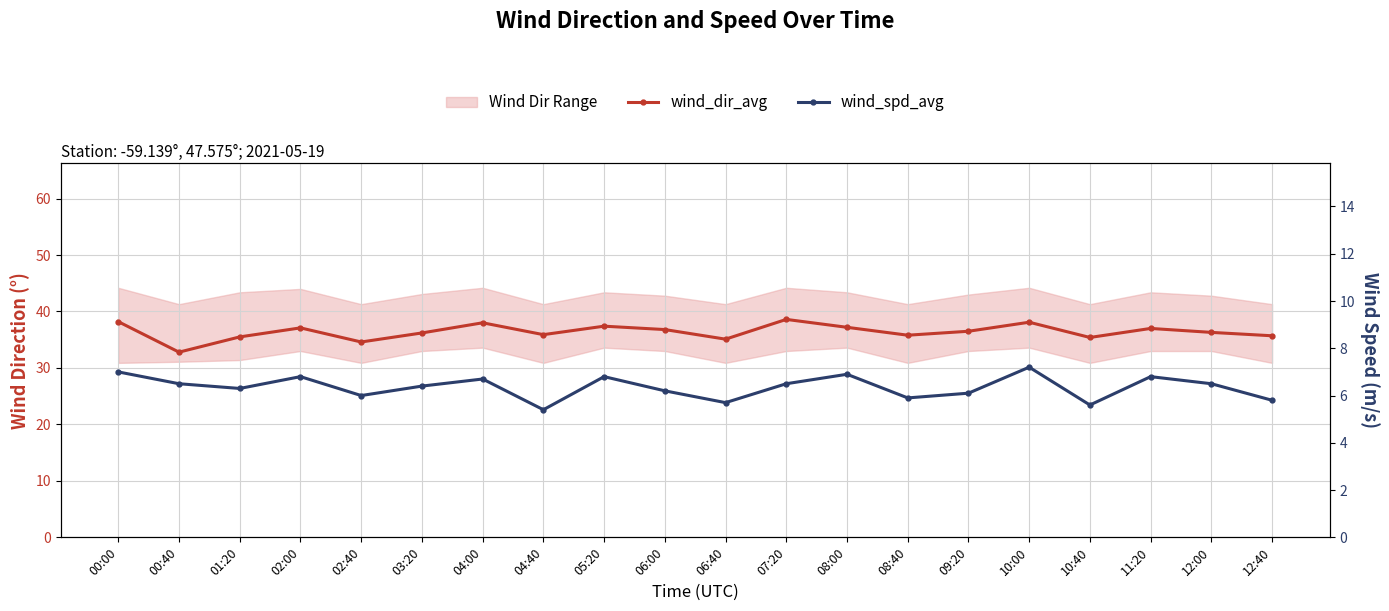

Reading left to right, transcribe all the data shown in this chart.

wind_dir_avg: 38.2	32.8	35.5	37.1	34.6	36.2	38.0	35.9	37.4	36.8	35.1	38.6	37.2	35.8	36.5	38.1	35.4	37.0	36.3	35.7
wind_spd_avg: 7.0	6.5	6.3	6.8	6.0	6.4	6.7	5.4	6.8	6.2	5.7	6.5	6.9	5.9	6.1	7.2	5.6	6.8	6.5	5.8